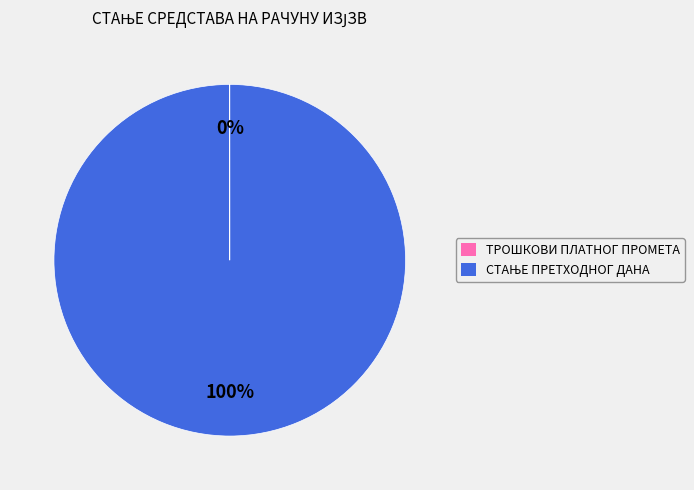

To the nearest percent, what is the average slice percentage?

50%